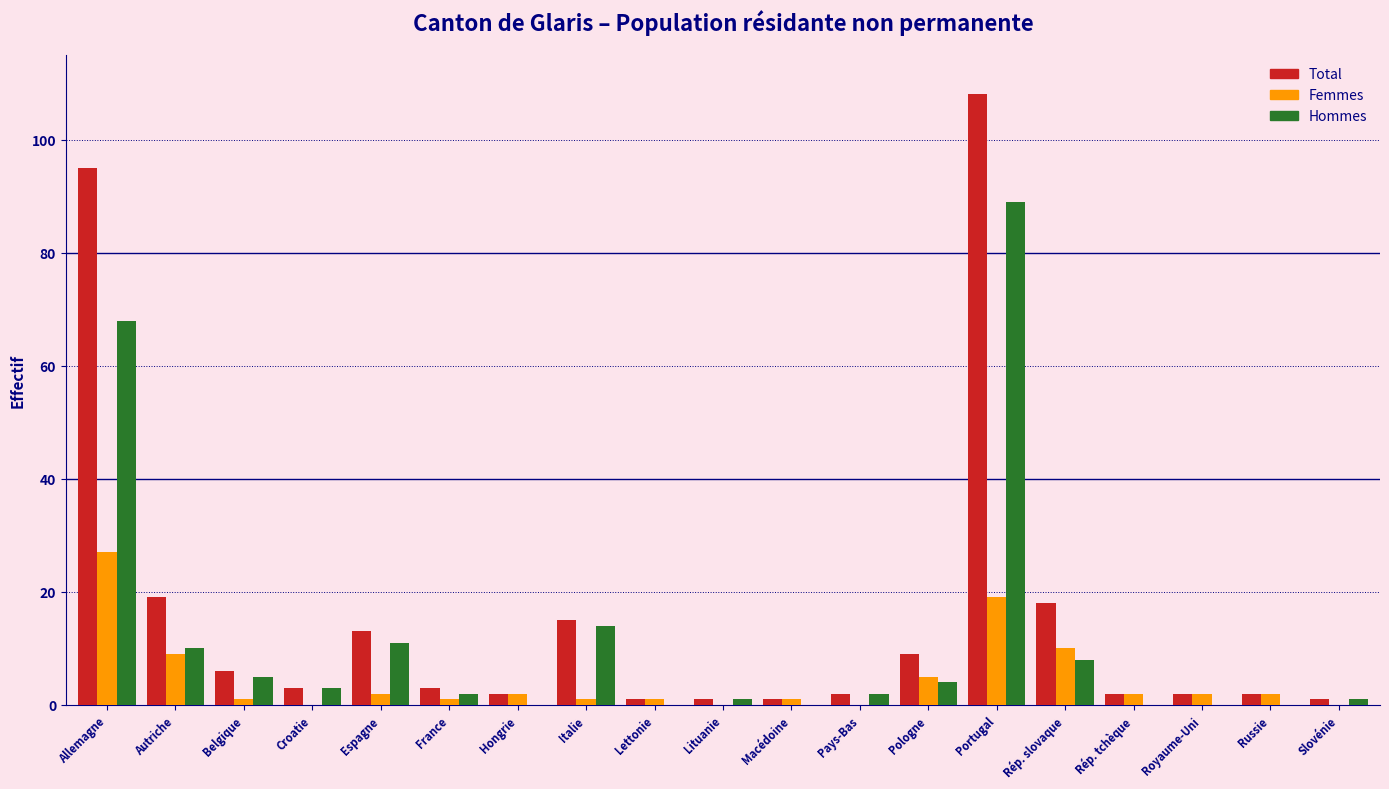

The Hommes series shows 68 at Allemagne. True or false?

True